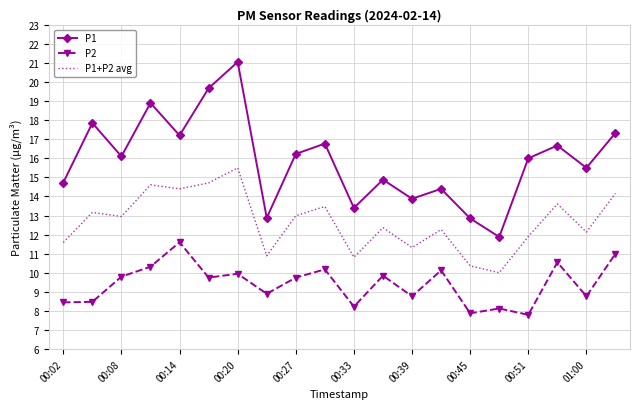

Rank the series by their maximum value, from highest to lowest.

P1, P1+P2 avg, P2